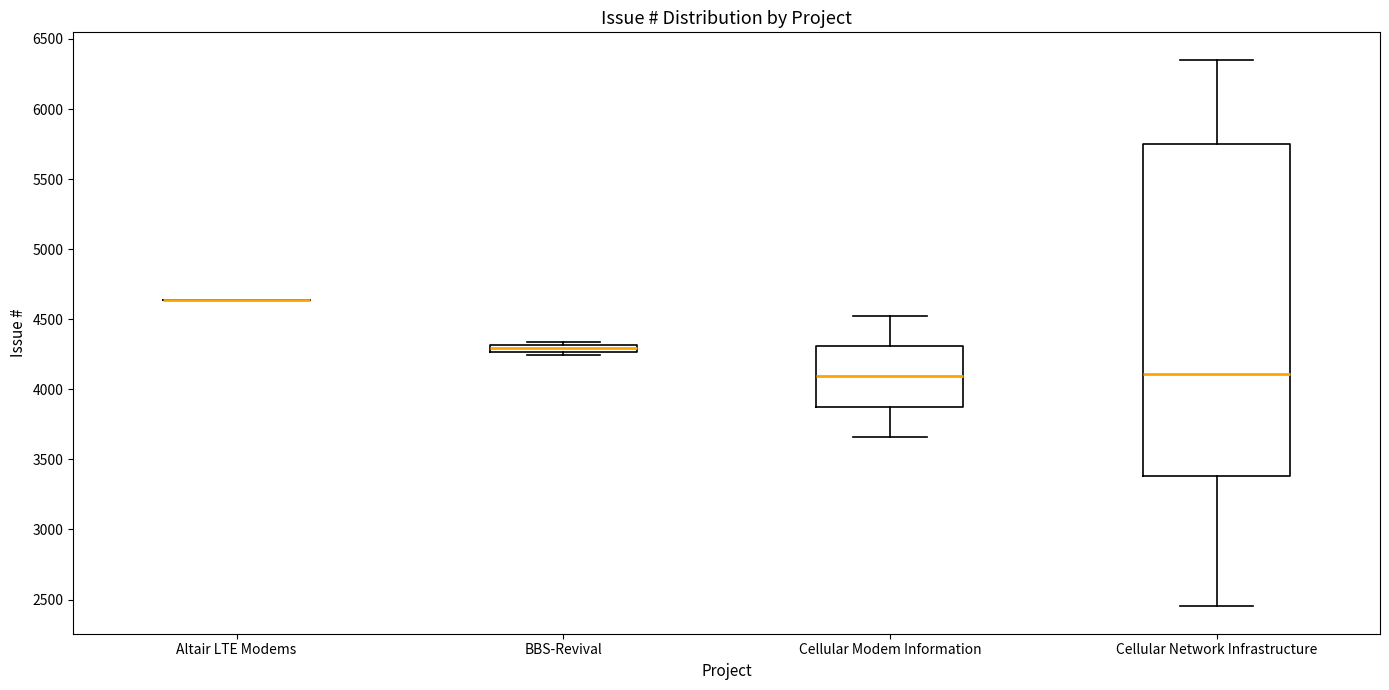

Which box is the tallest, from its lower edge to its upper edge?

Cellular Network Infrastructure